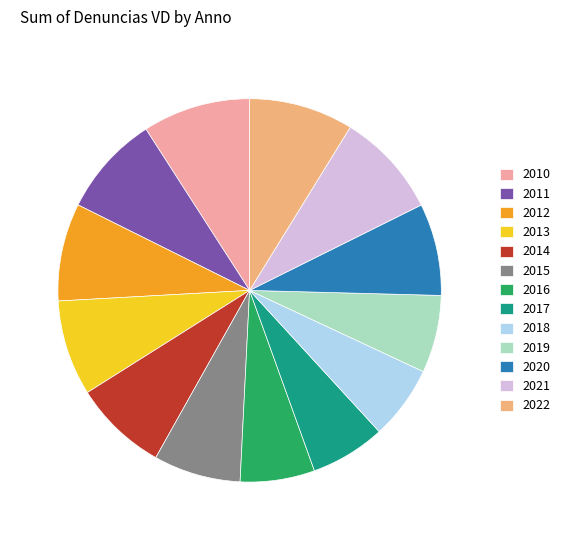

Does any single category account for the majority?

No